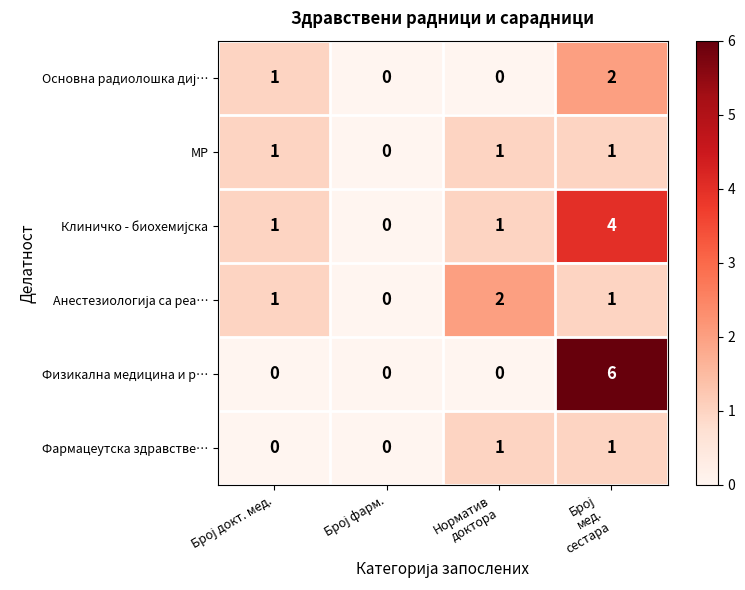

What is the greatest value displayed?

6